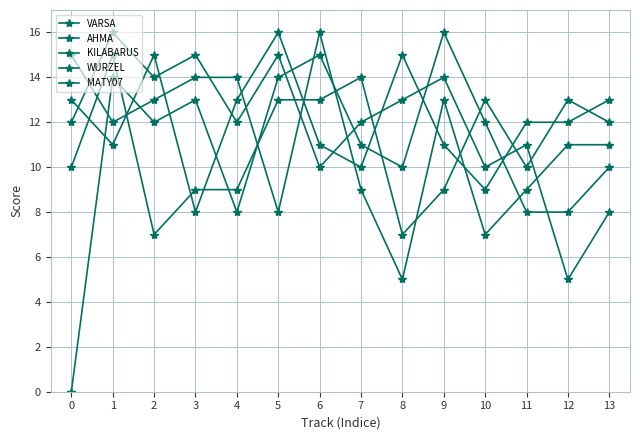

What is the spread (max minus min) of values at 4?

6